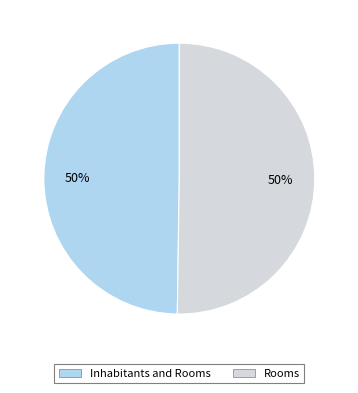

Do Inhabitants and Rooms and Rooms together represent more than half of the pie?

Yes